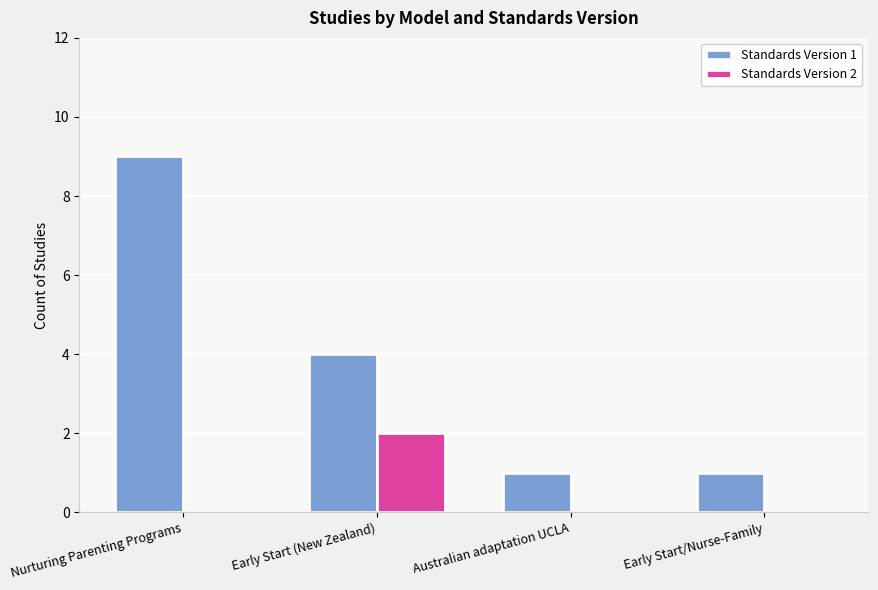

Is it true that Standards Version 2 equals 0 at Nurturing Parenting Programs?

True